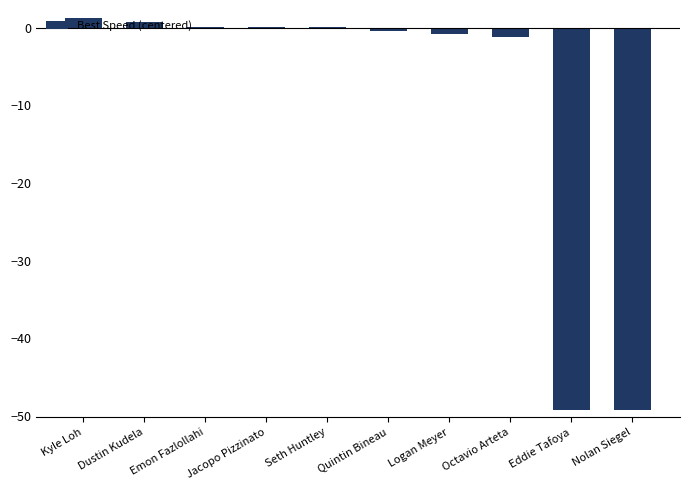

What value does the data have at Eddie Tafoya?

-49.2